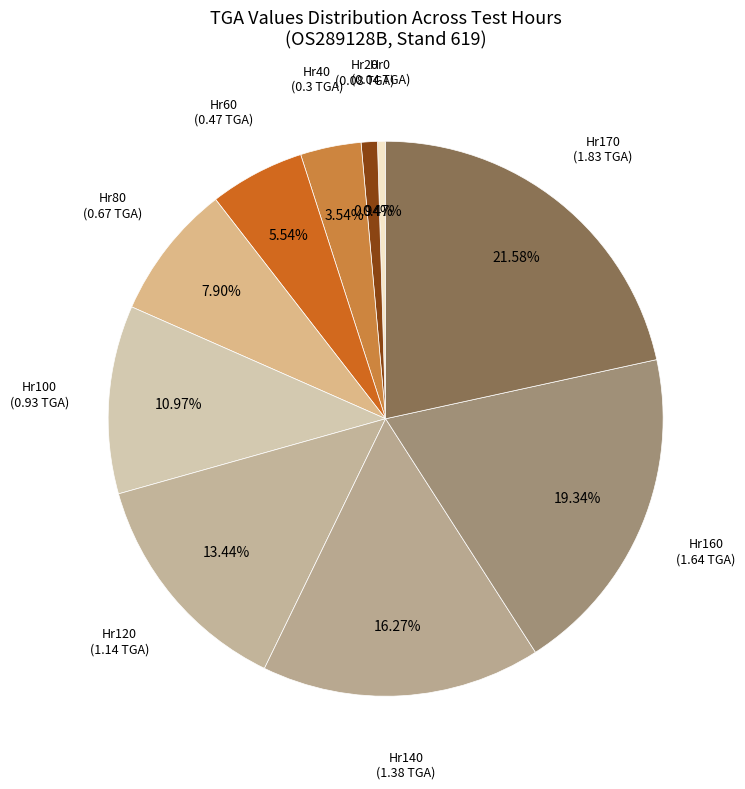

Between Hr160 and Hr120, which is larger?

Hr160